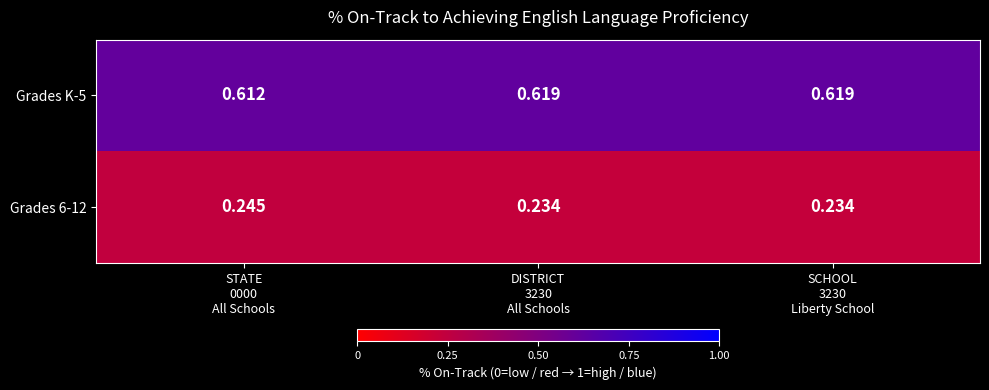

Count the number of data series in this chart.

2